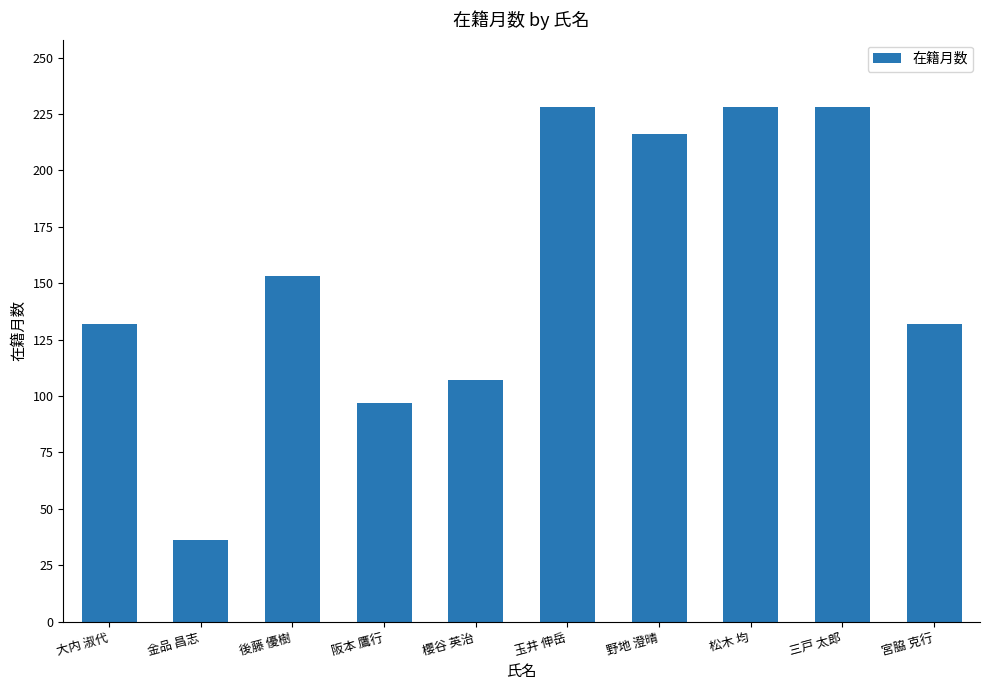

Which category has the lowest value across all series?

金品 昌志